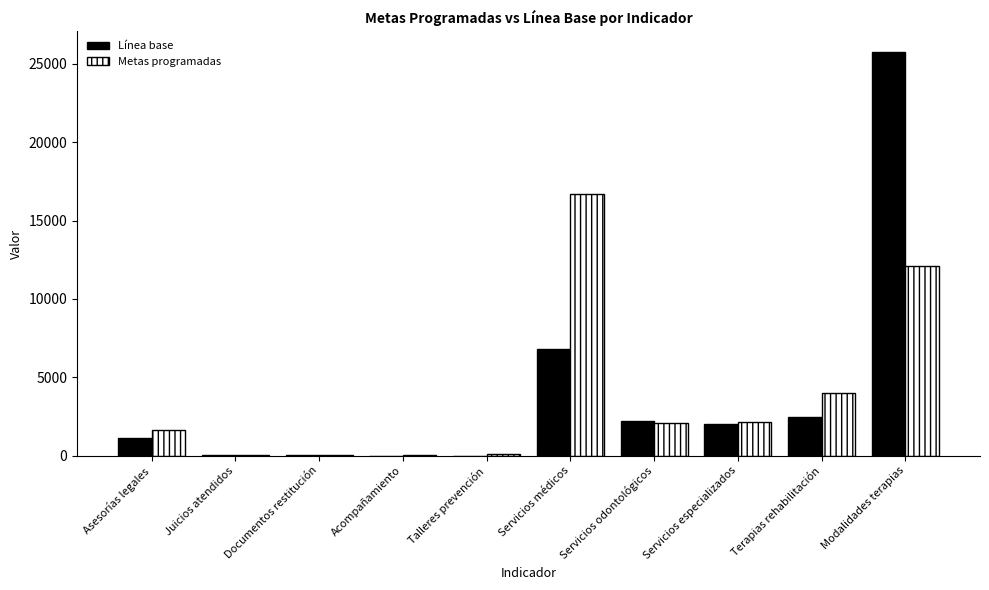

Count the number of categories in the chart.

10